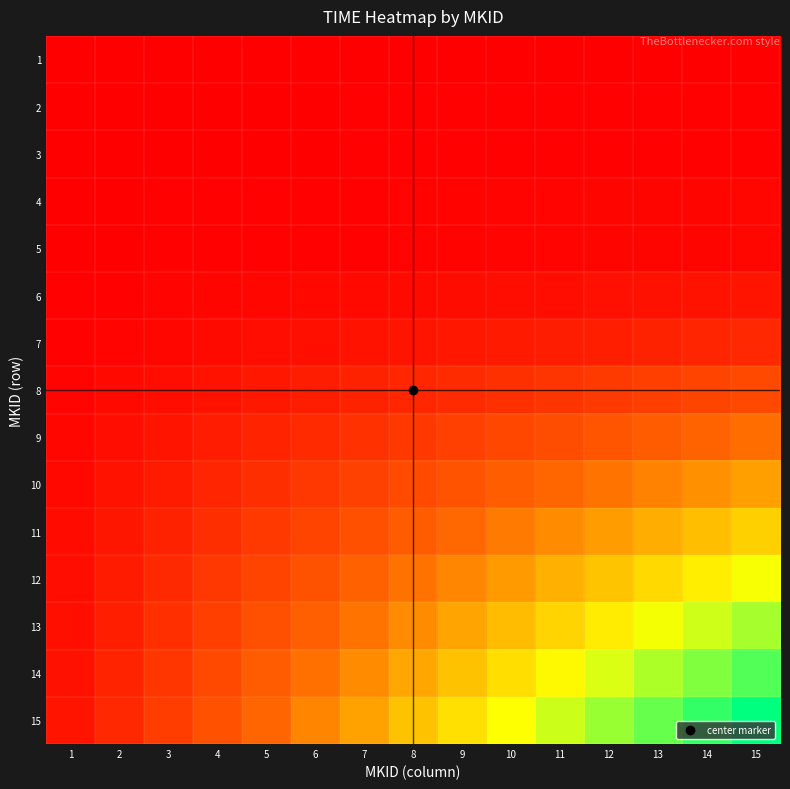

Rank the series by their maximum value, from highest to lowest.

15, 14, 13, 12, 11, 10, 9, 8, 7, 6, 4, 5, 2, 3, 1